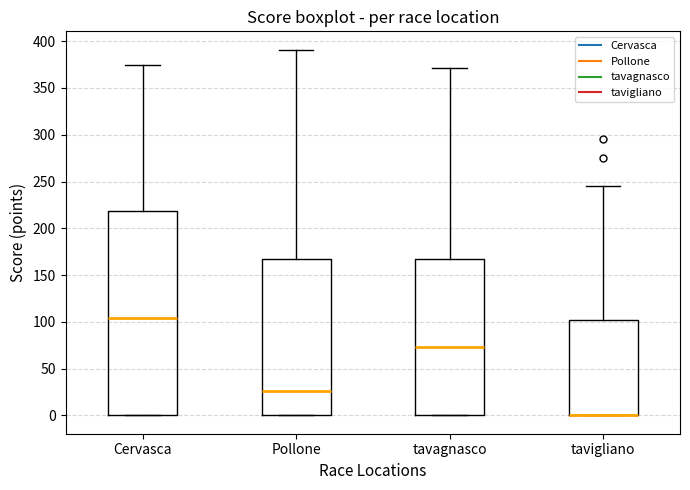

Where does the median line of the box for Cervasca sit on the y-axis? The values are not printed on the chart, so give them approximately, as read against the axis.

105